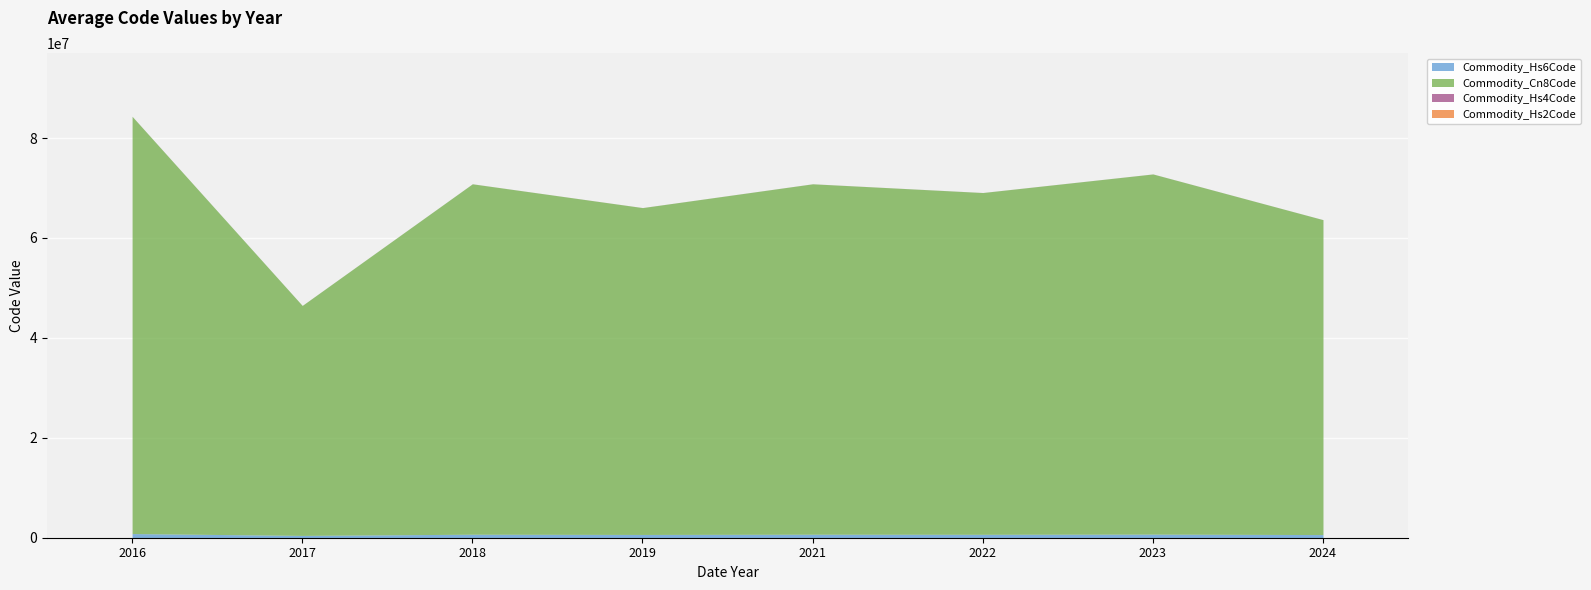

At 2023, list the series in order from smallest to largest.

Commodity_Hs2Code, Commodity_Hs4Code, Commodity_Hs6Code, Commodity_Cn8Code